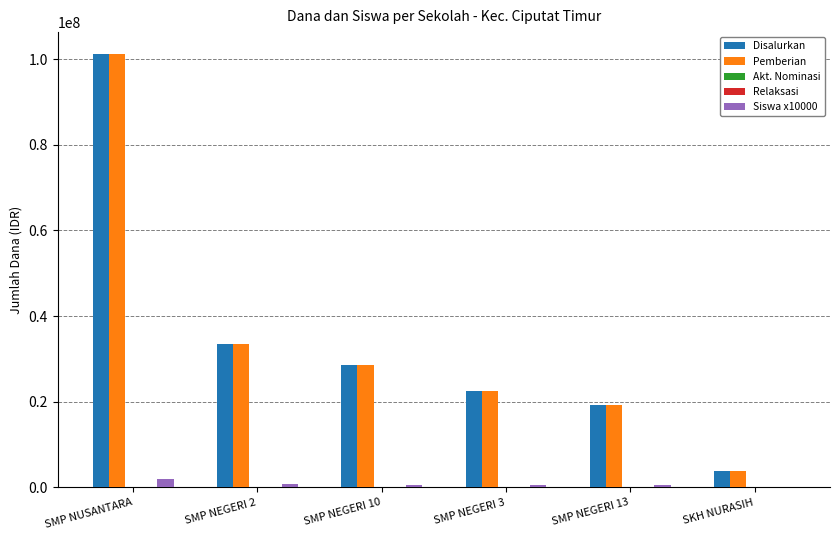

What is the spread (max minus min) of values at SKH NURASIH?

3750000